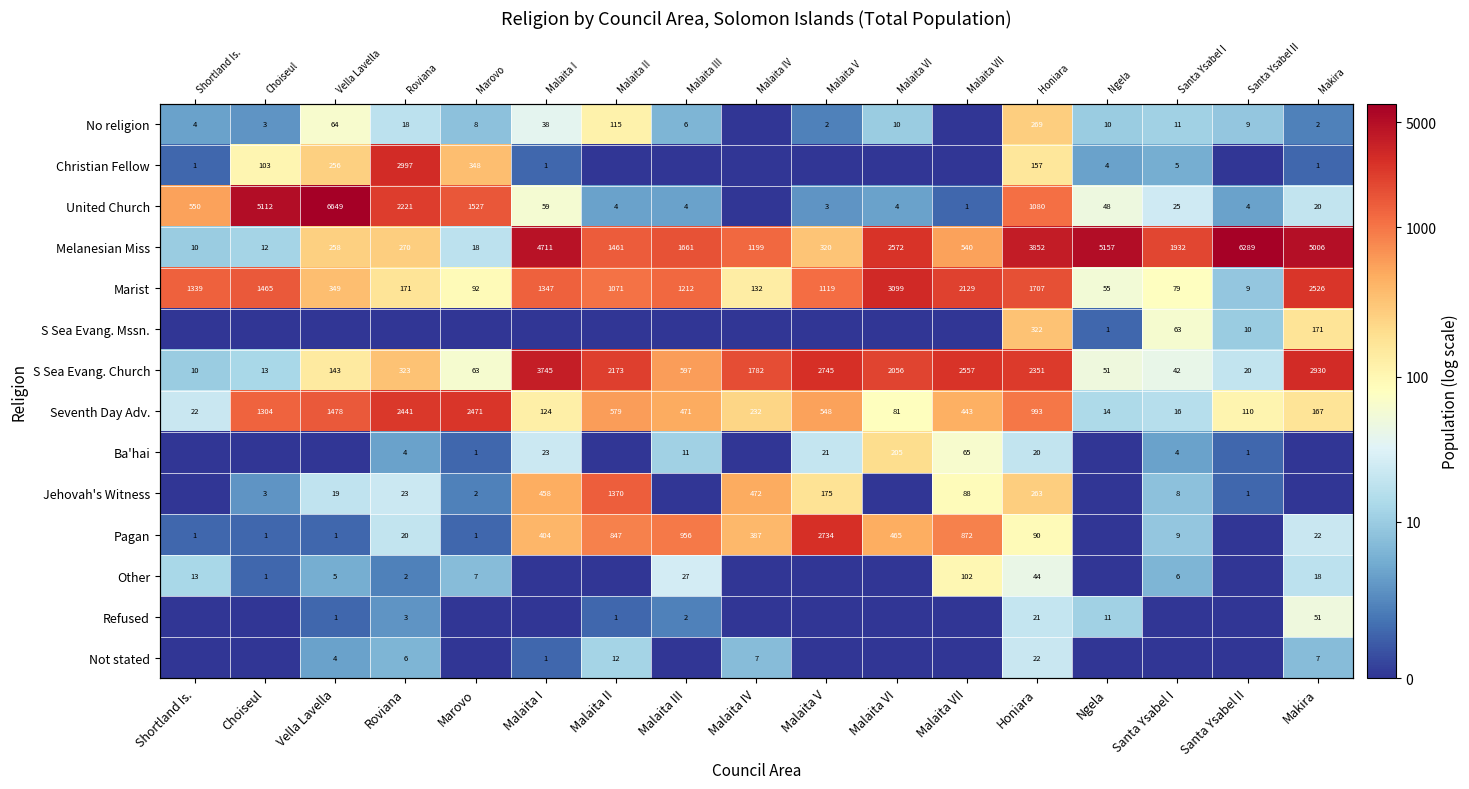

Which category has the highest value across all series?

Vella Lavella